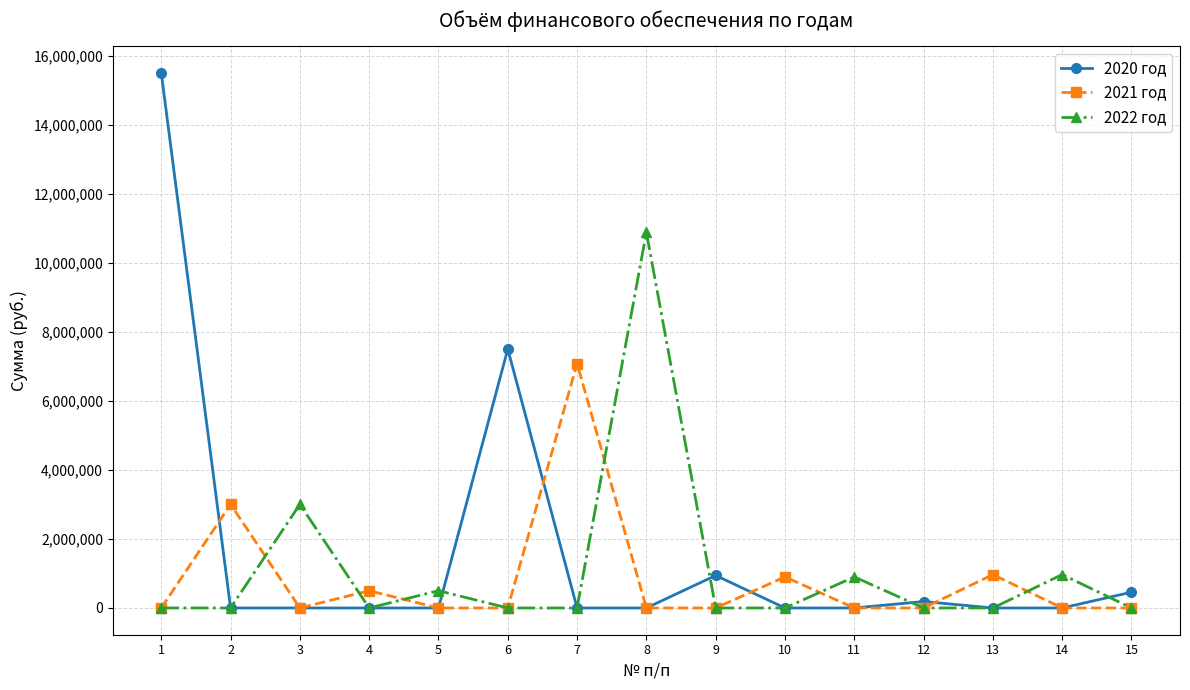

What are all the series names shown in the legend?

2020 год, 2021 год, 2022 год